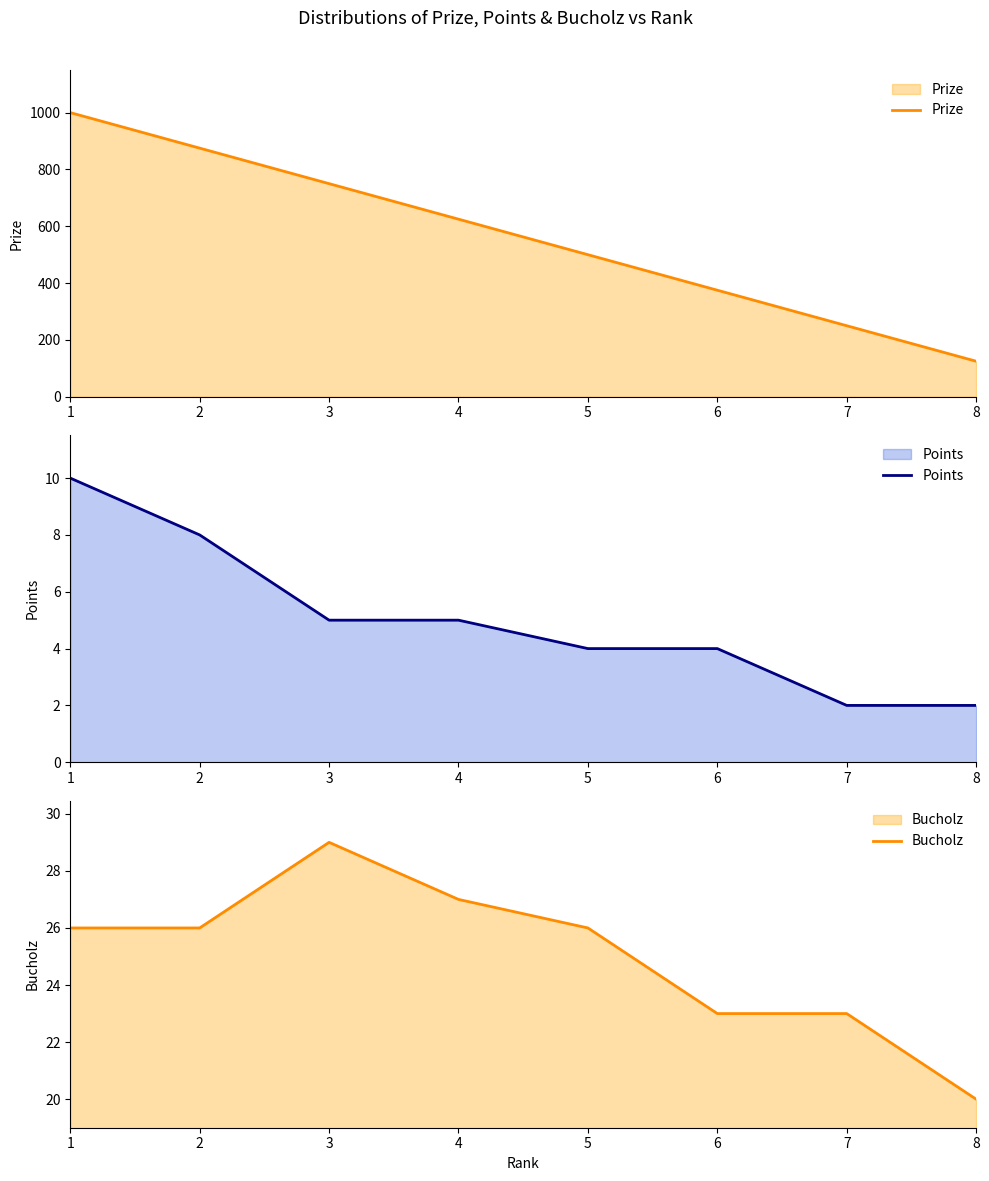

What is the total value across all series at 7?

275